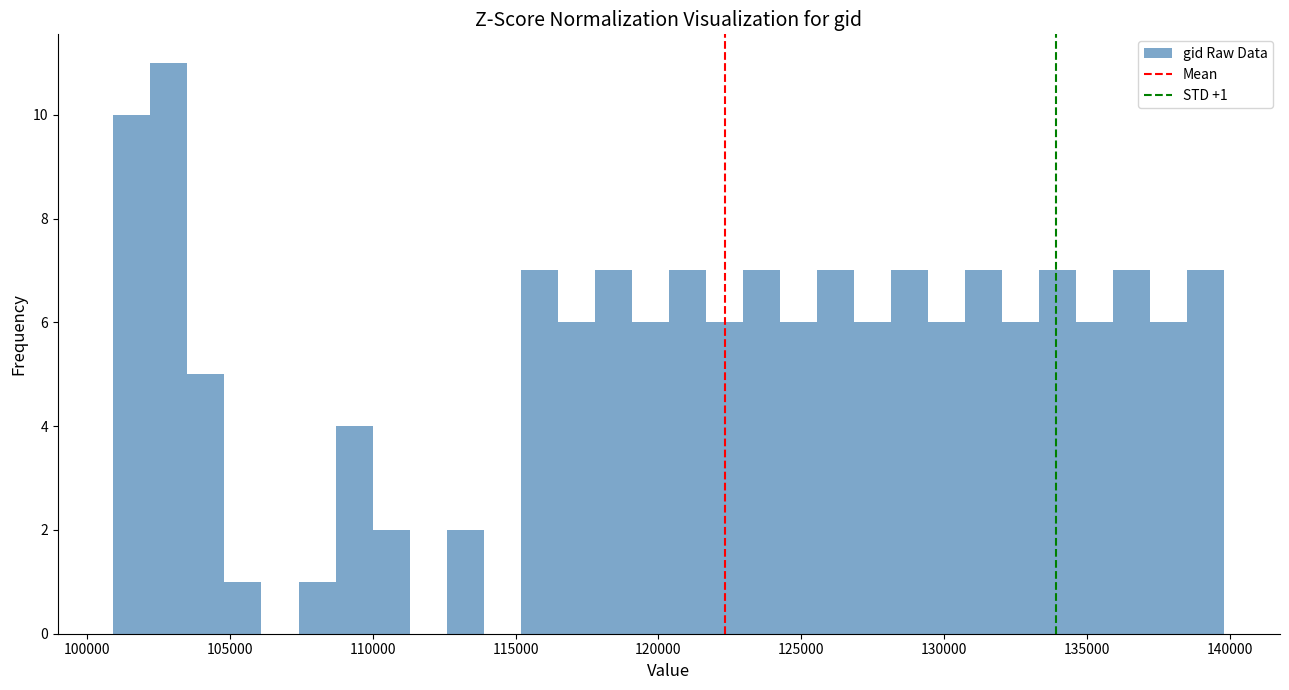

Around what value on the x-axis is the tallest bar? Give the approximate position of its centre, as read against the axis.

103000